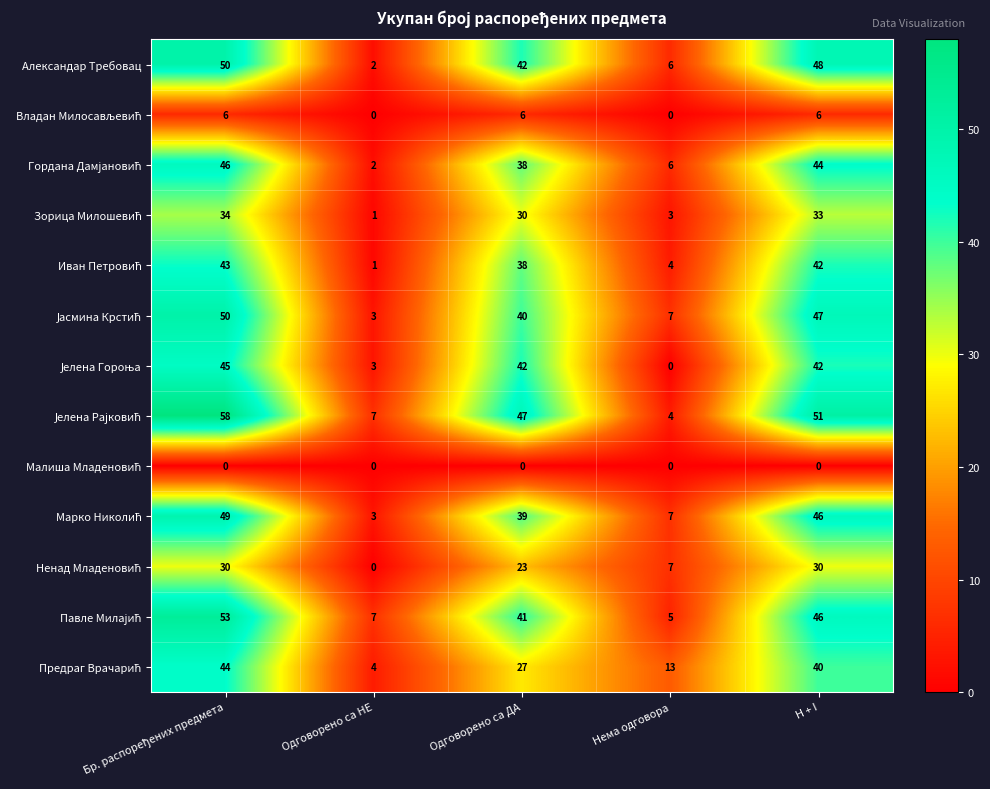

The Александар Требовац series shows 42 at Одговорено са ДА. True or false?

True